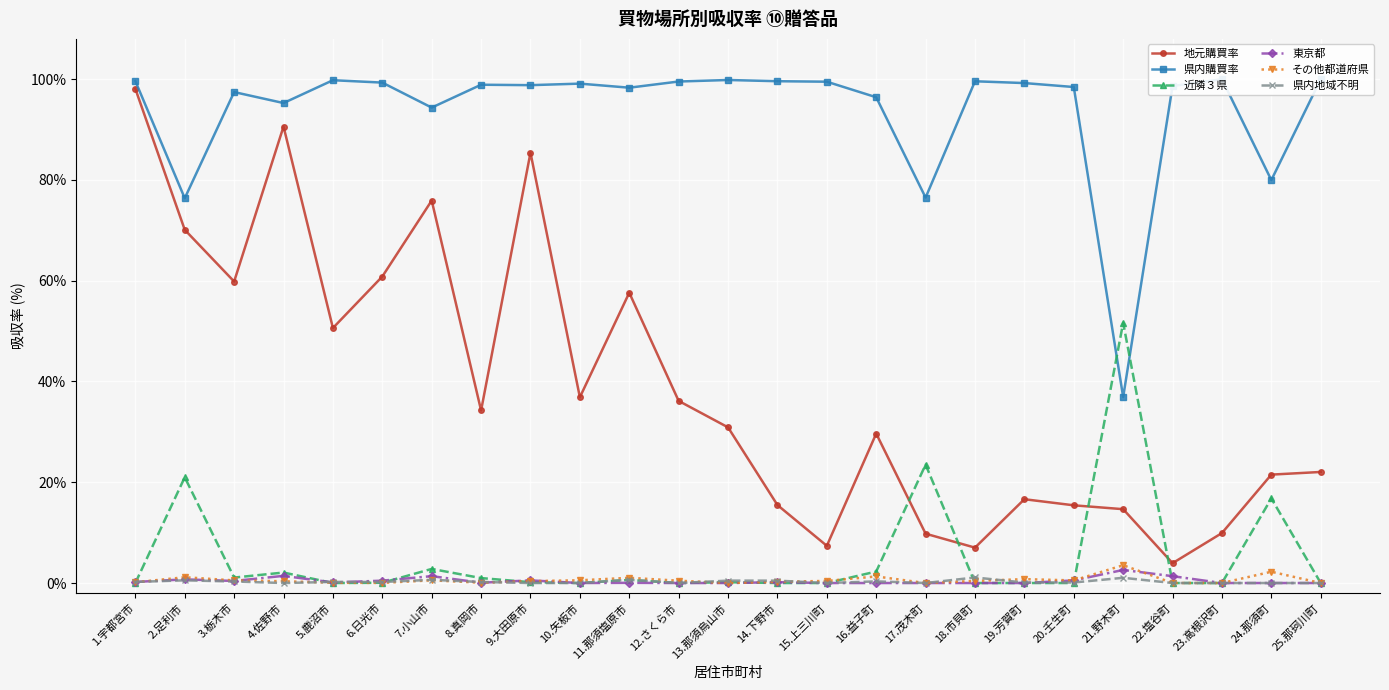

What is the average value of the 東京都 series?

0.4